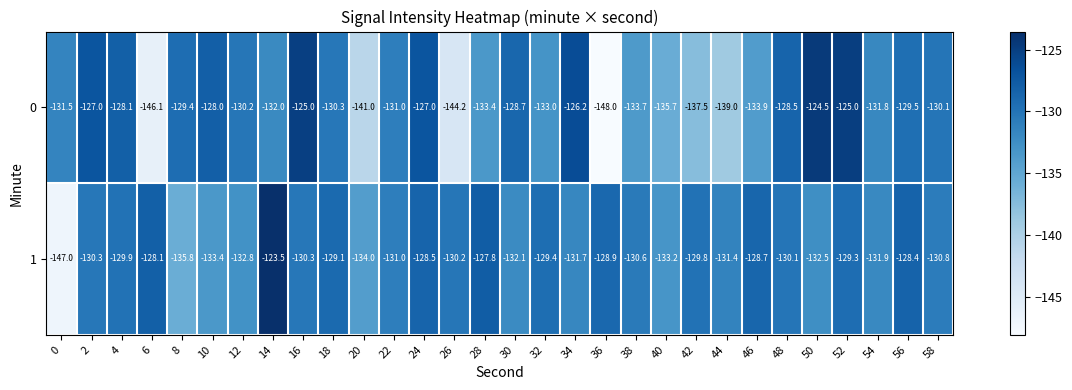

At how many categories does at least one series exceed -145?

30